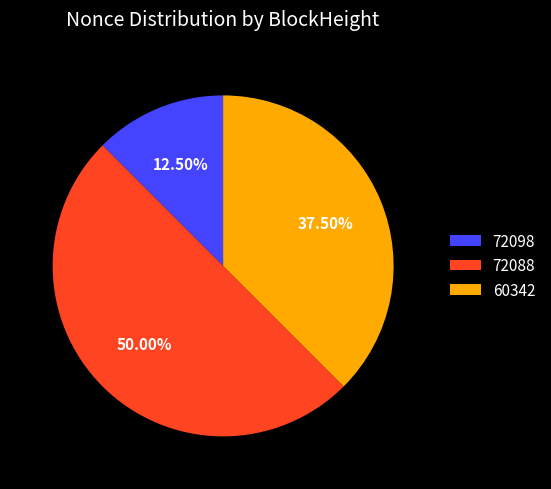

What percentage do 60342 and 72098 together represent?

50.0%